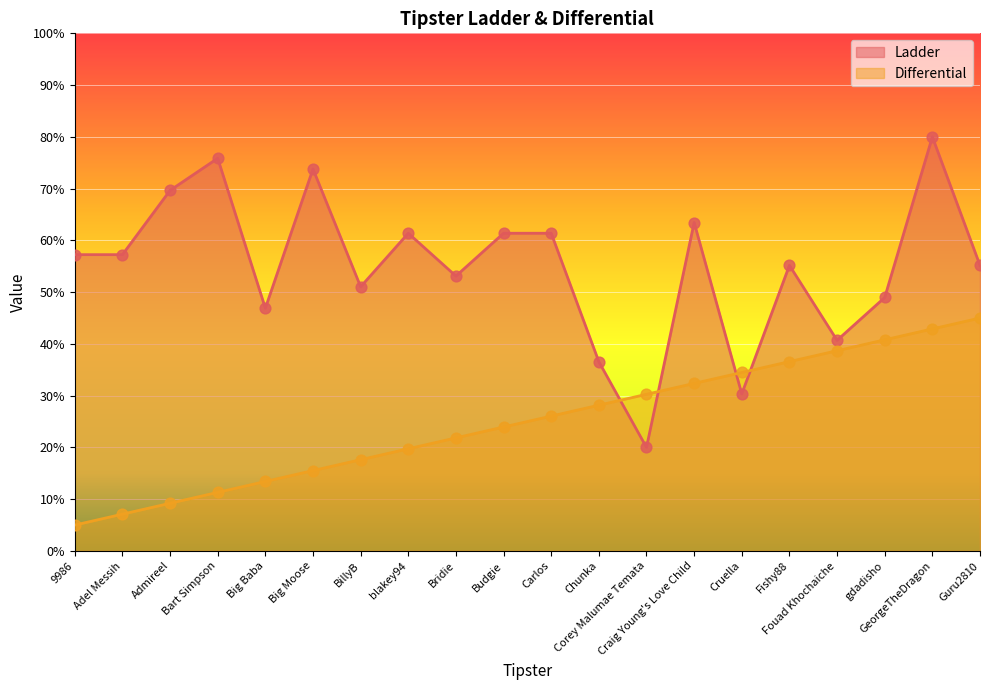

Which series has the widest spread of Y values?

Ladder